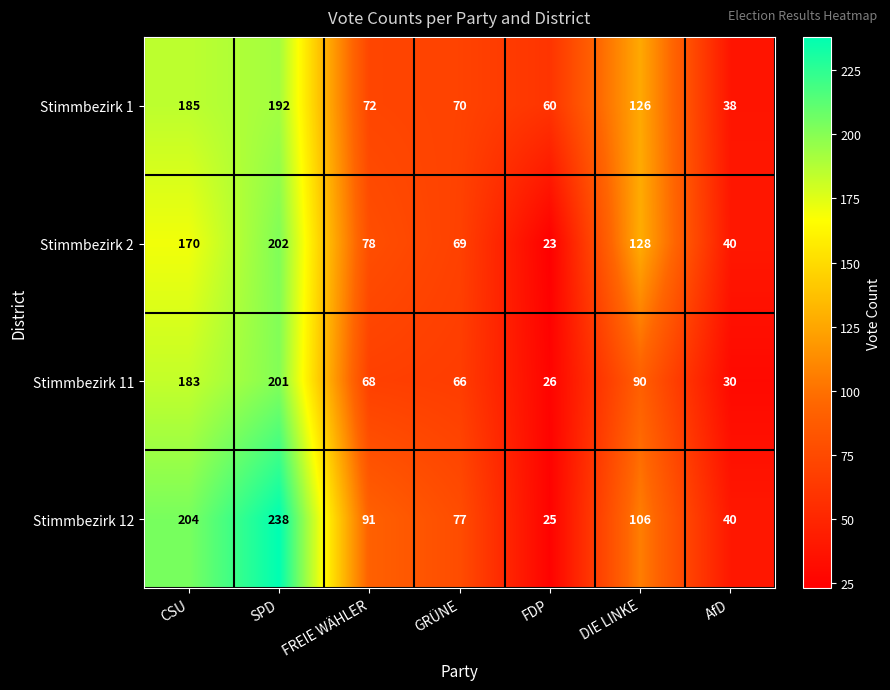

What is the difference between the maximum and minimum values in the Stimmbezirk 11 series?

175